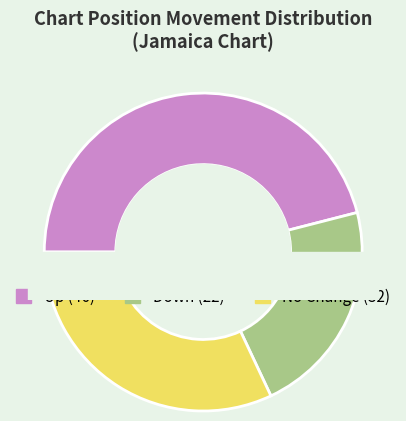

Does any single category account for the majority?

No